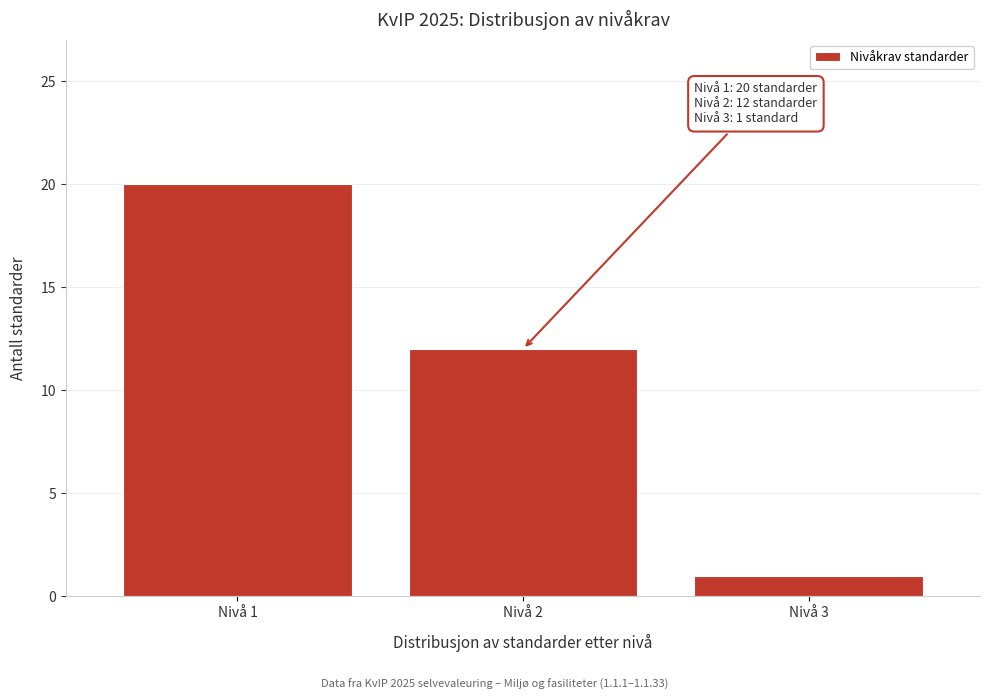

Reading right to left, list all the values displayed in this chart.

1	12	20